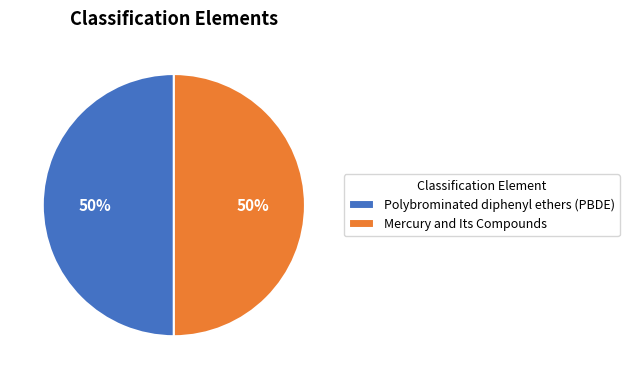

Combined, do Polybrominated diphenyl ethers (PBDE) and Mercury and Its Compounds account for over 50%?

Yes